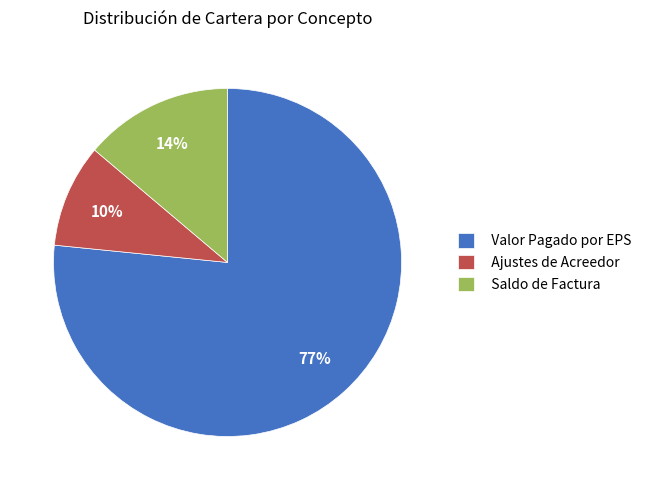

True or false: Ajustes de Acreedor accounts for 10% of the total.

True